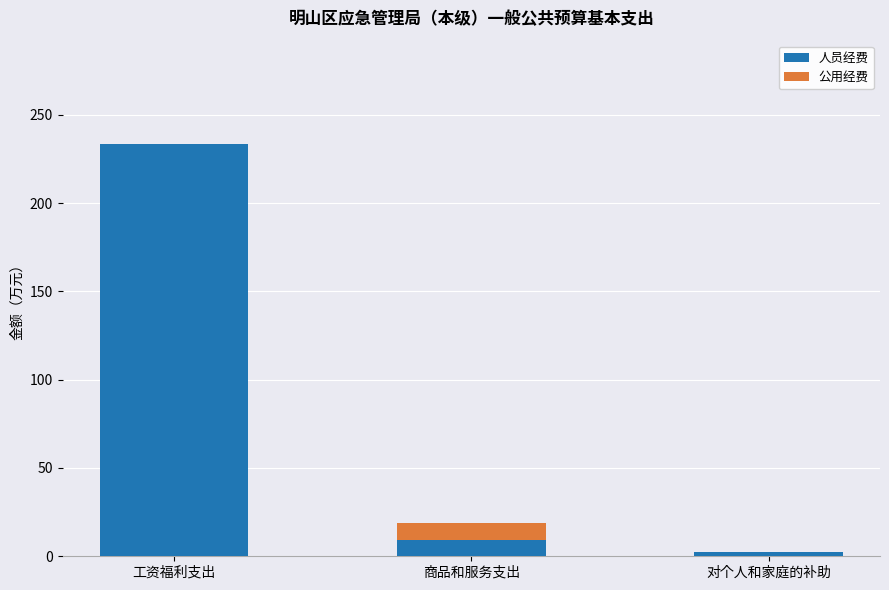

The value of 人员经费 at 工资福利支出 is 233.6. True or false?

True